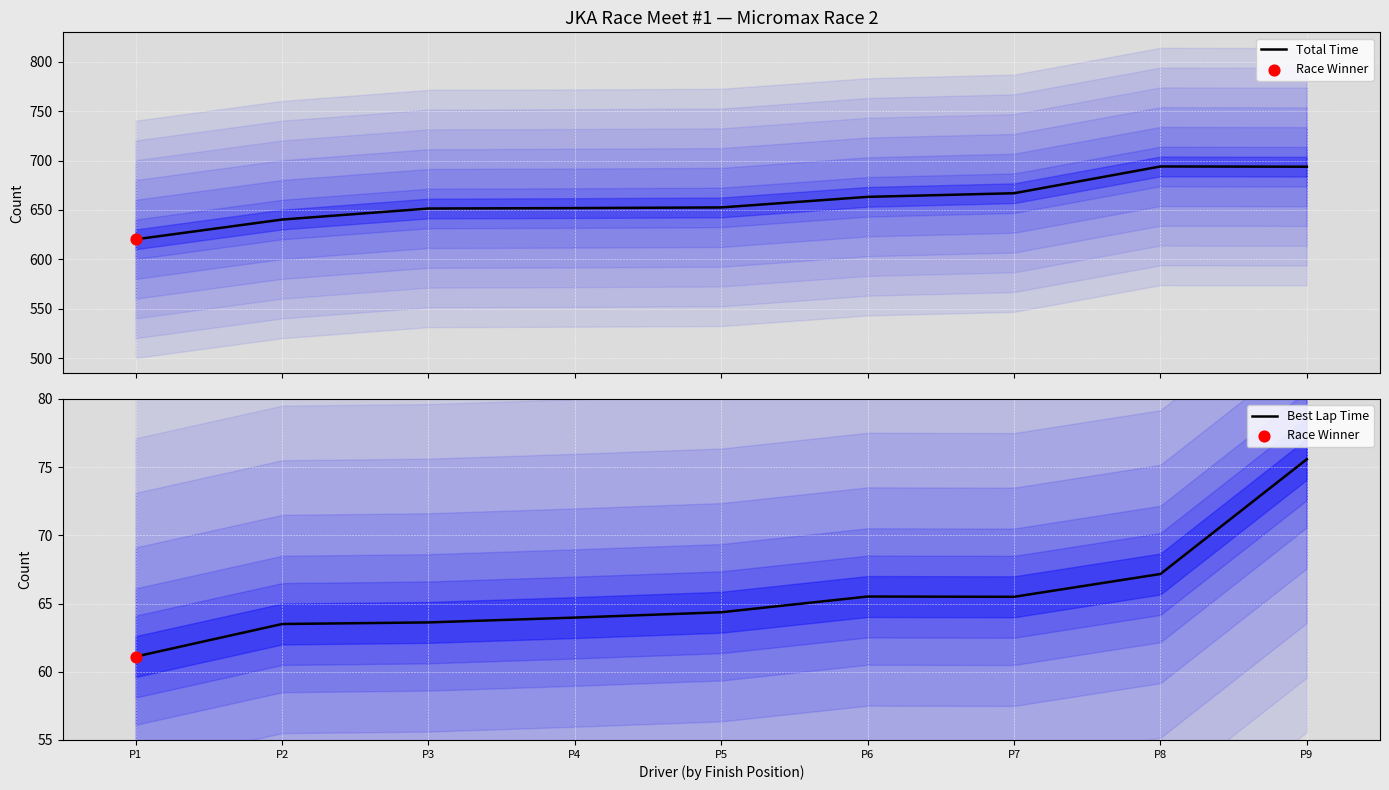

What is the total value across all series at P6?

728.8